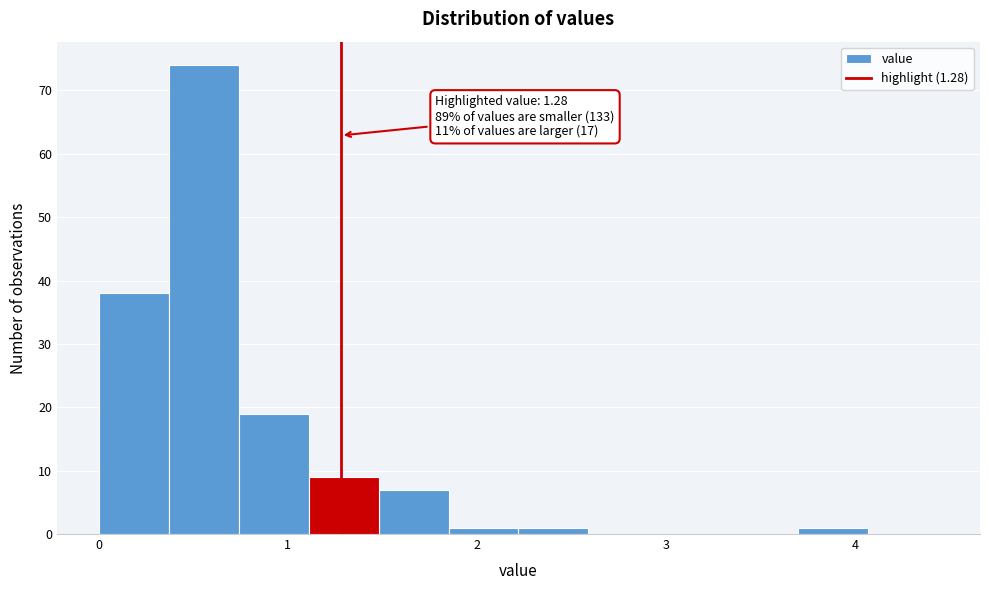

Around what value on the x-axis is the tallest bar? Give the approximate position of its centre, as read against the axis.

0.6